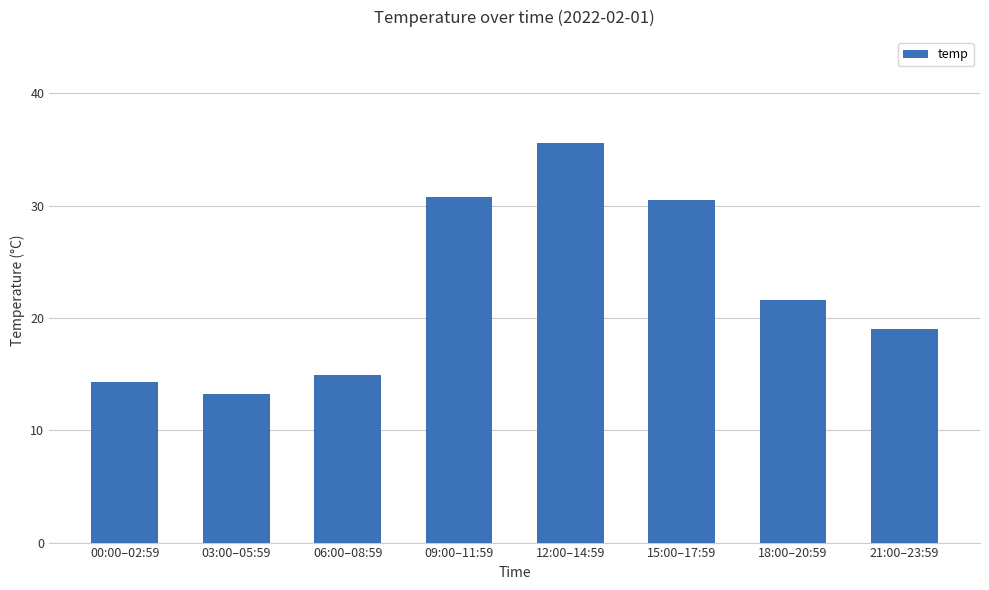

Which category has the highest value across all series?

12:00–14:59